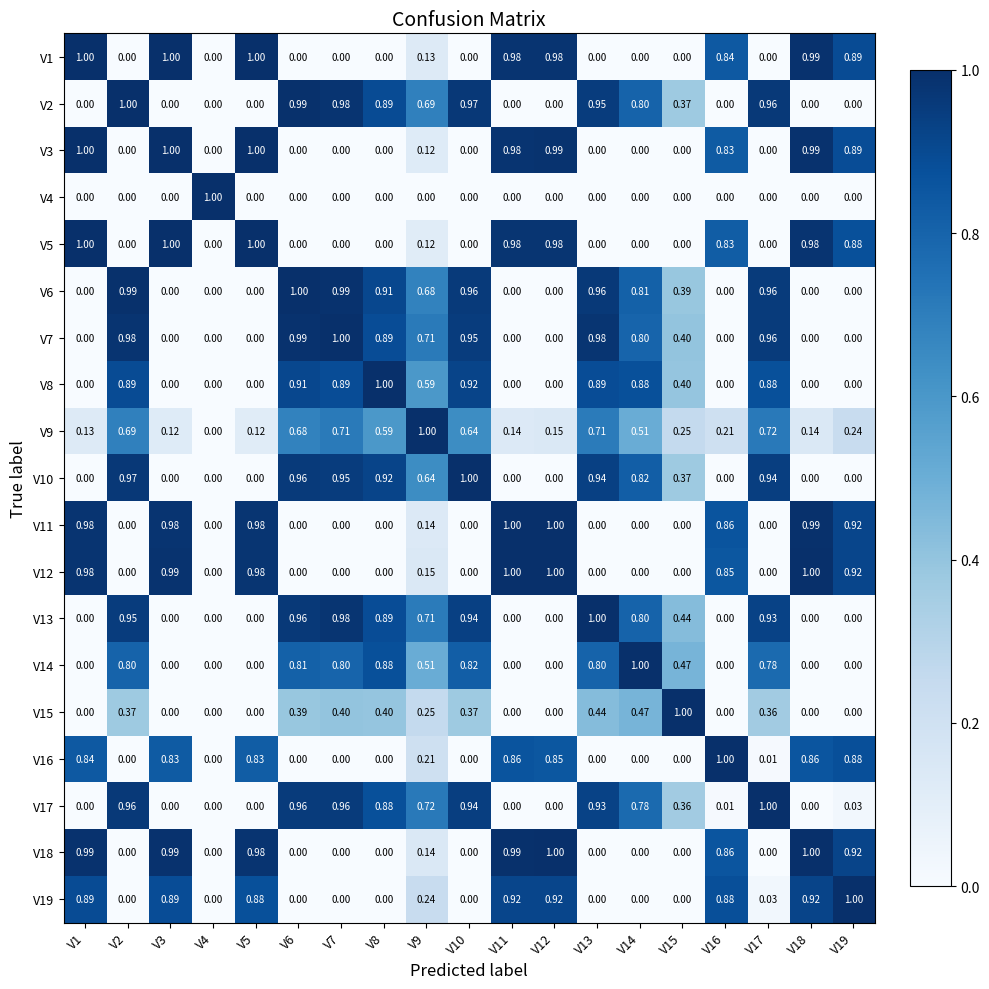

Count the number of data series in this chart.

19